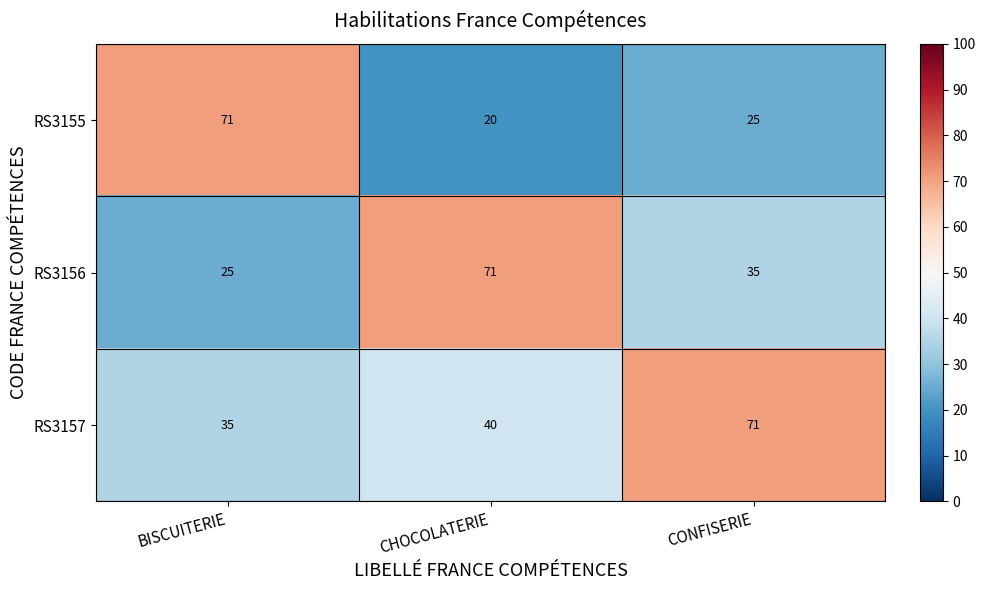

True or false: RS3155 has a value of 25 at CONFISERIE.

True